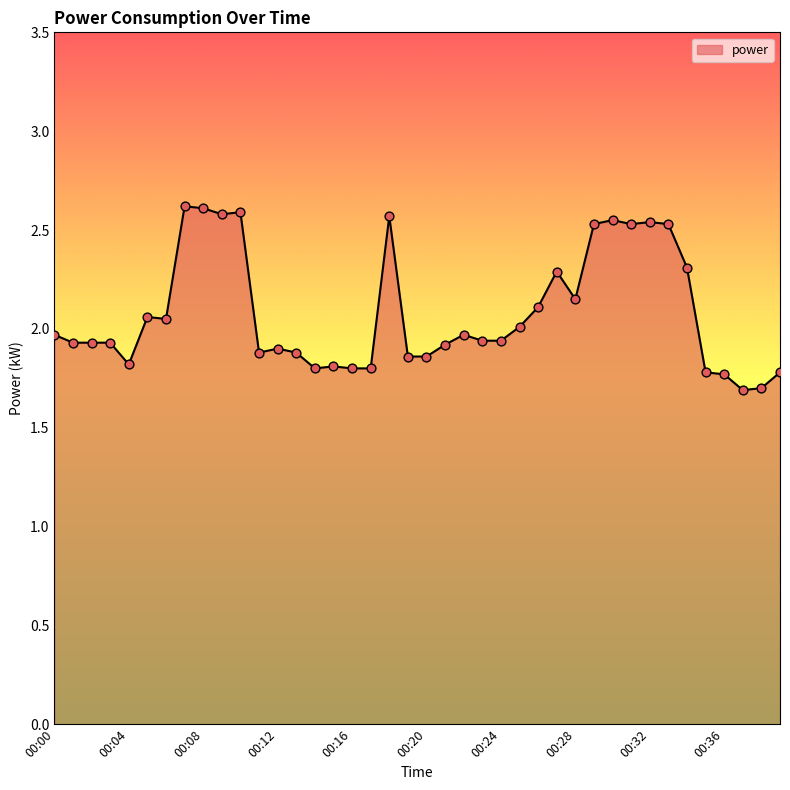

What is the greatest value displayed?

2.6